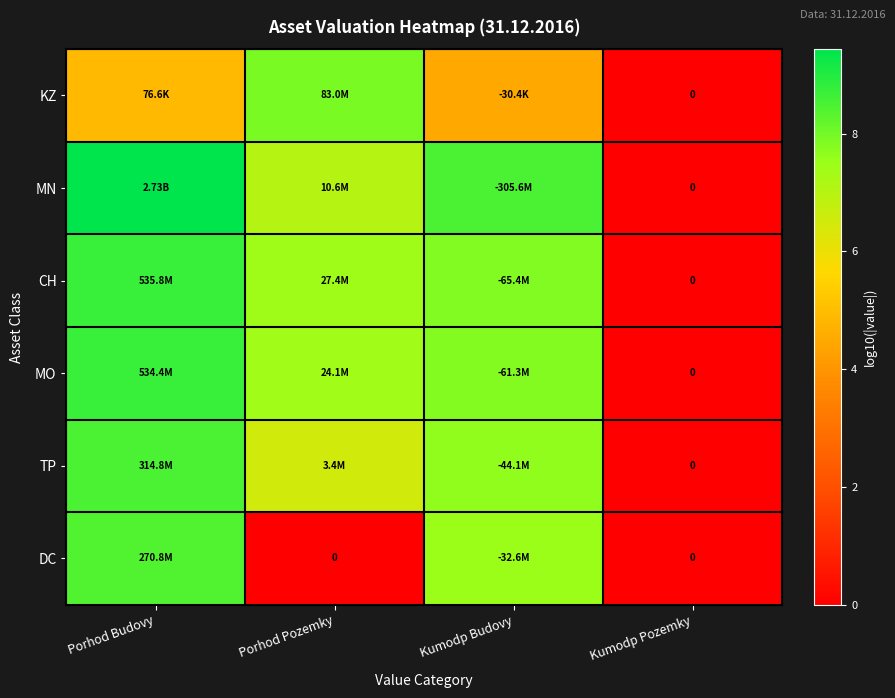

The value of KZ at Kumodp Budovy is 4.5. True or false?

True